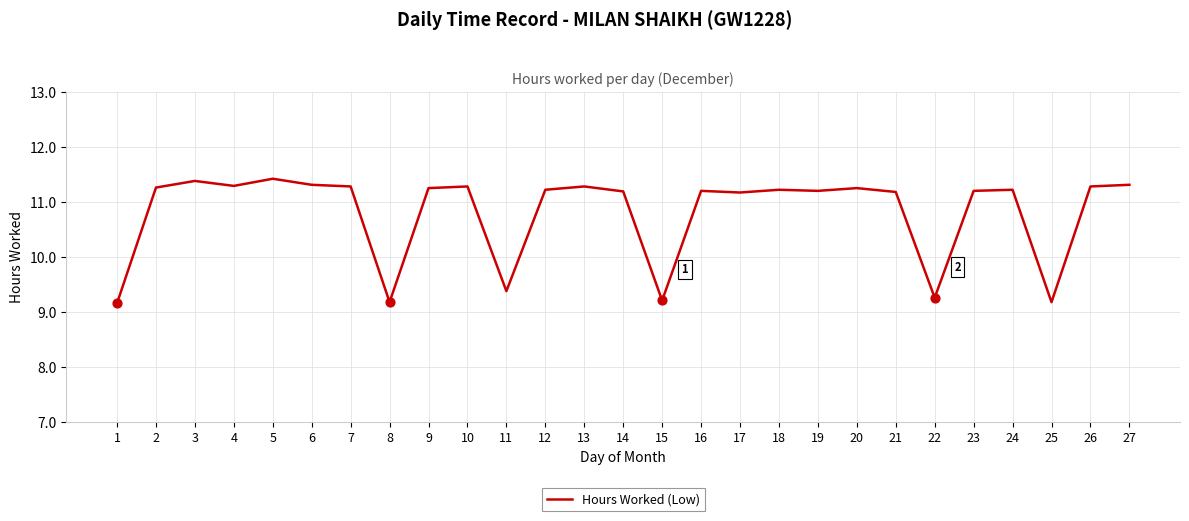

What is the ratio of the value at 18 to the value at 17?

1.0